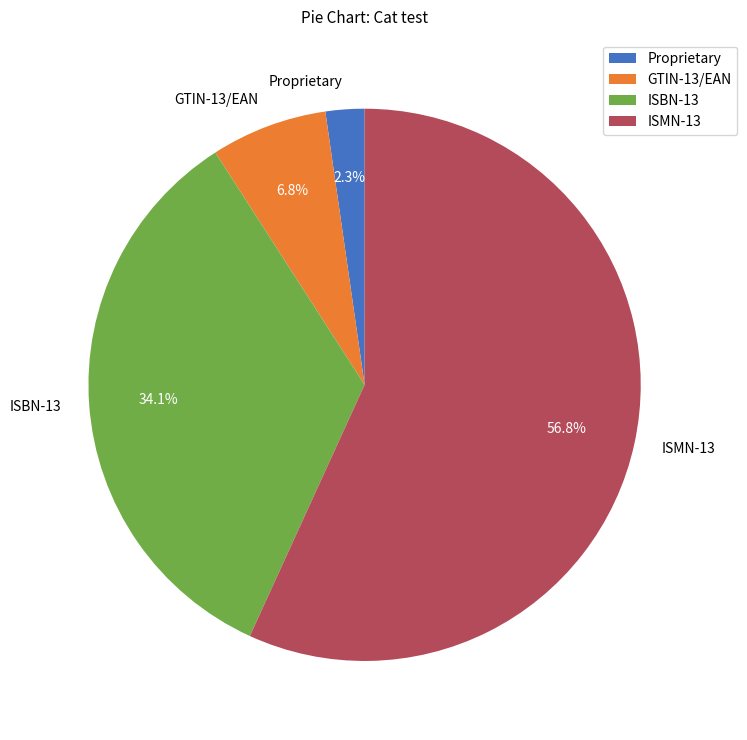

True or false: Proprietary accounts for 2% of the total.

True